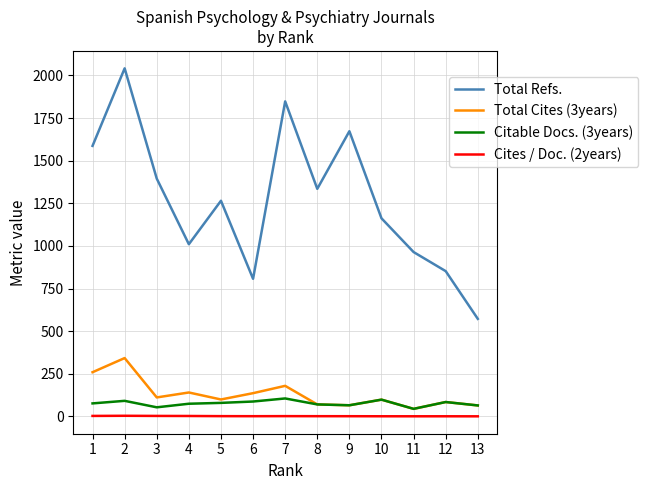

What is the difference between the maximum and minimum values in the Total Refs. series?

1470.0